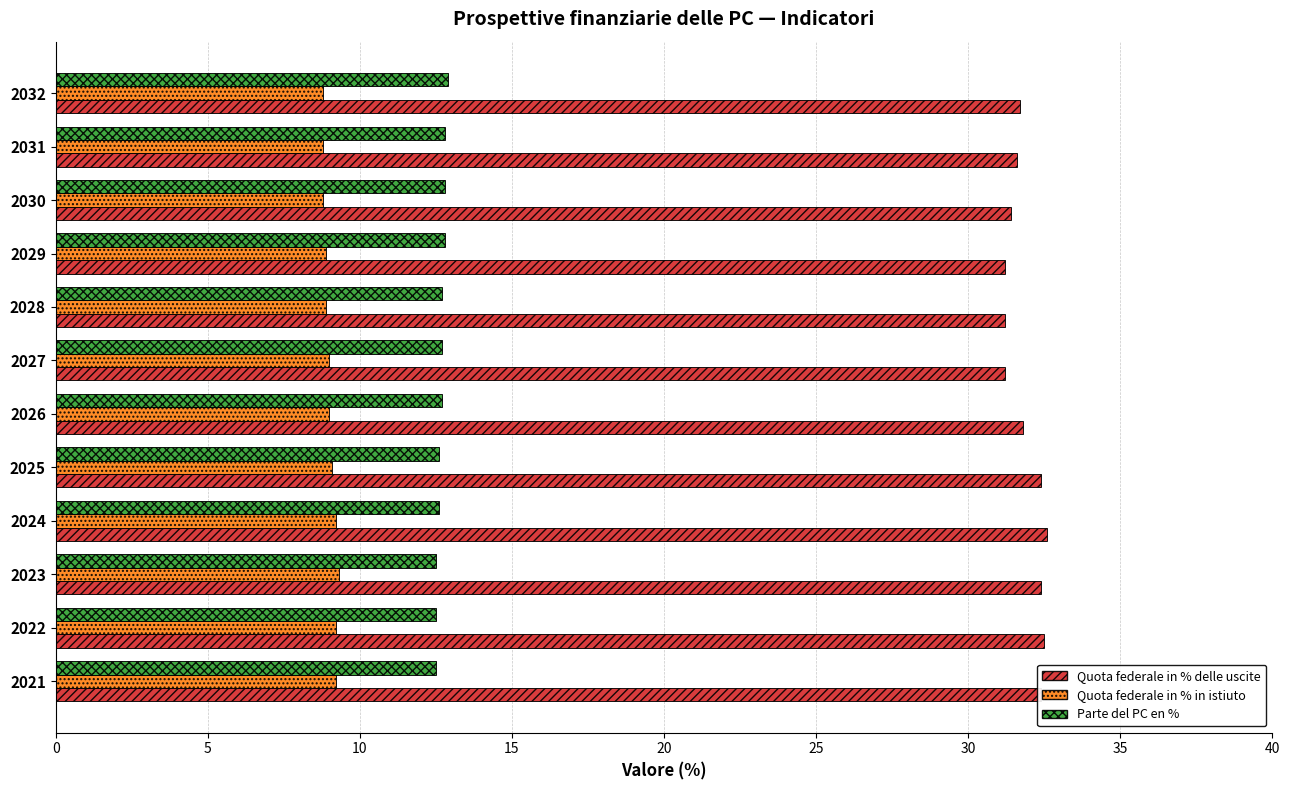

What is the sum of all Quota federale in % in istiuto values?

108.2